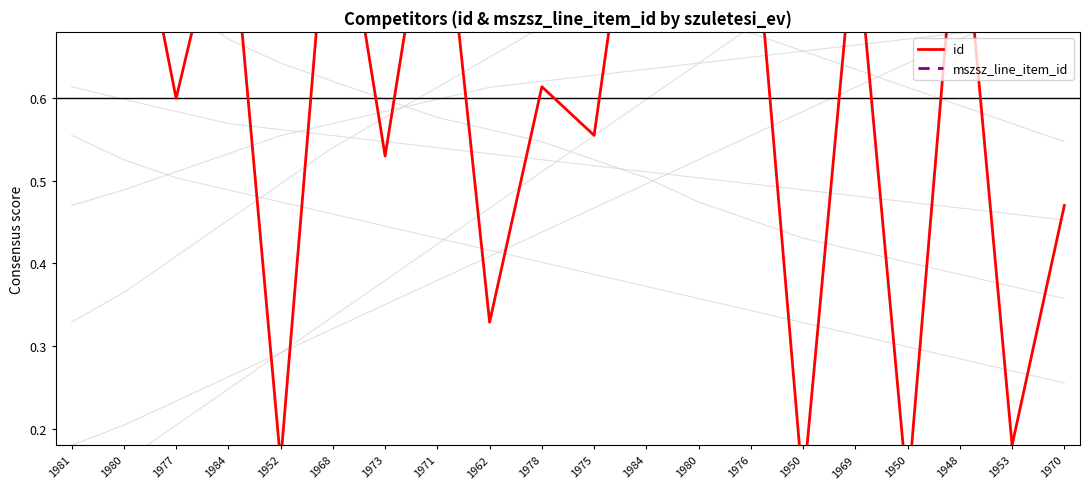

Is the value of id at 1984 greater than the value of mszsz_line_item_id at 1973?

No